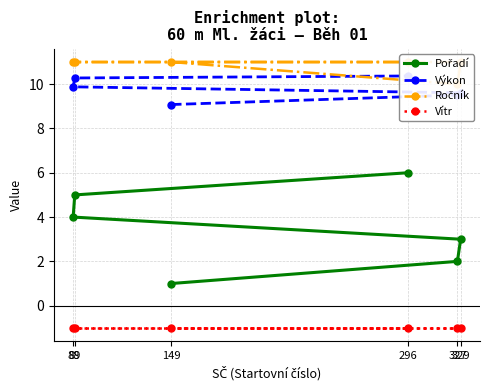

What are all the series names shown in the legend?

Pořadí, Výkon, Ročník, Vítr